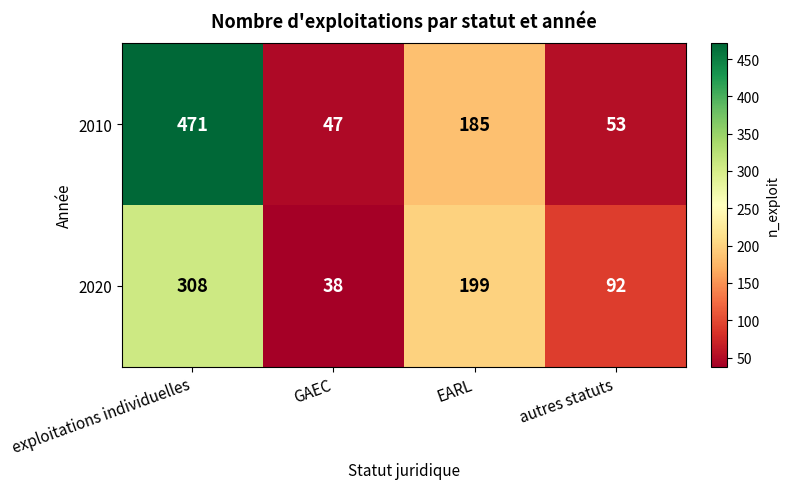

Reading left to right, what are all the values shown in this chart?

2010: exploitations individuelles=471	GAEC=47	EARL=185	autres statuts=53
2020: exploitations individuelles=308	GAEC=38	EARL=199	autres statuts=92